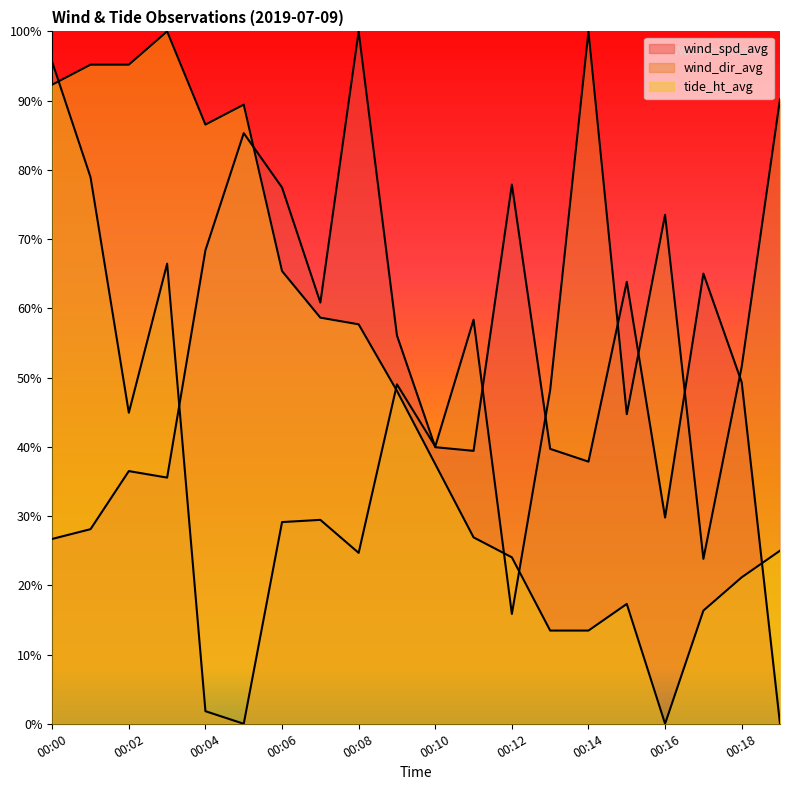

Reading right to left, extract all data points from this chart.

wind_spd_avg: 0.0	0.5	0.7	0.3	0.6	0.4	0.4	0.8	0.4	0.4	0.6	1.0	0.6	0.8	0.9	0.7	0.4	0.4	0.3	0.3
wind_dir_avg: 0.9	0.5	0.2	0.7	0.4	1.0	0.5	0.2	0.6	0.4	0.5	0.2	0.3	0.3	0.0	0.0	0.7	0.4	0.8	1.0
tide_ht_avg: 0.2	0.2	0.2	0.0	0.2	0.1	0.1	0.2	0.3	0.4	0.5	0.6	0.6	0.7	0.9	0.9	1.0	1.0	1.0	0.9